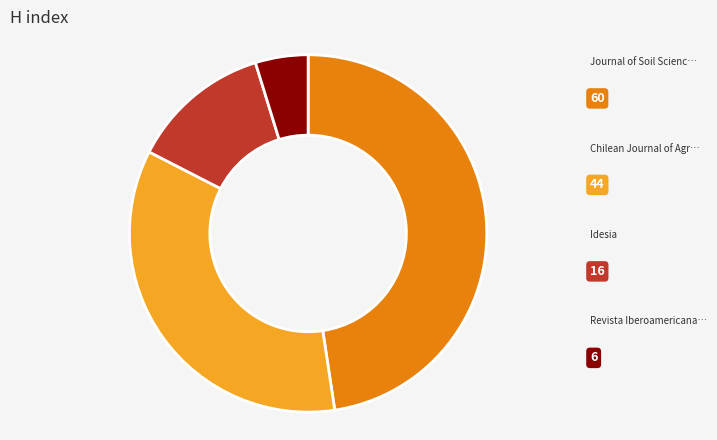

Does any single category account for the majority?

No